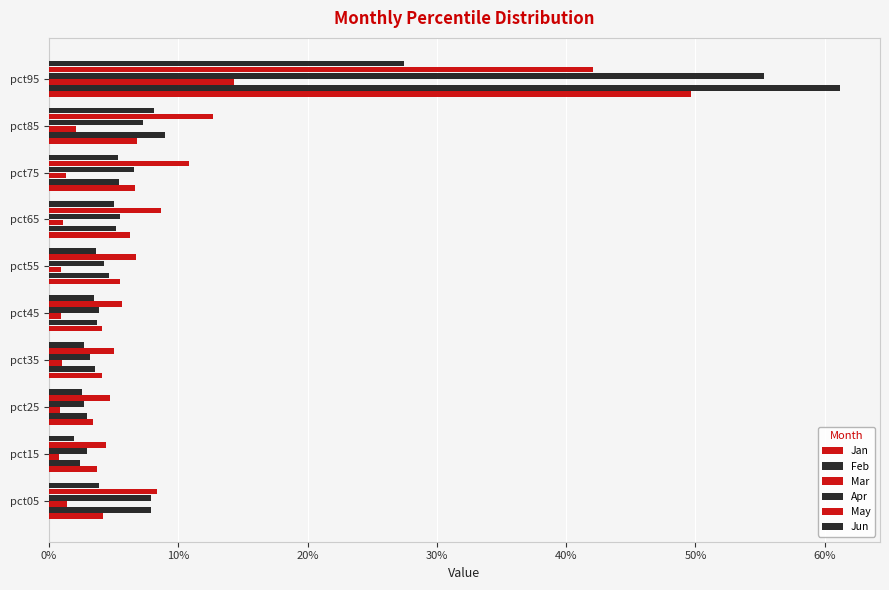

Which series has the largest total across all categories?

May